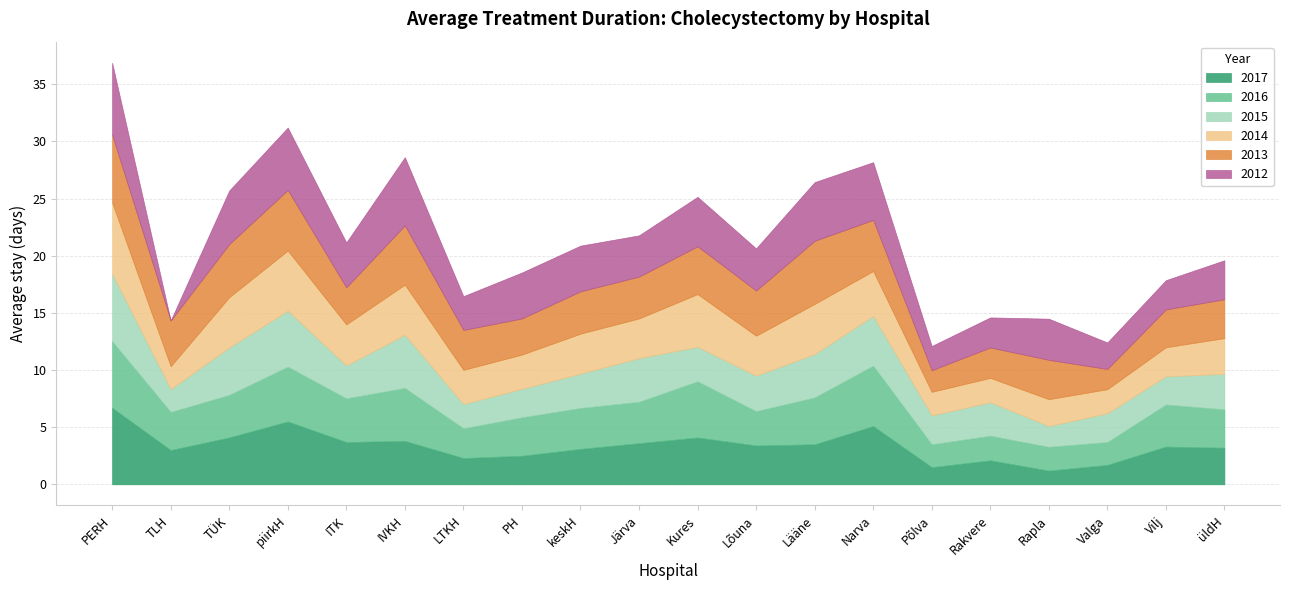

Which label corresponds to the smallest value in the chart?

TLH